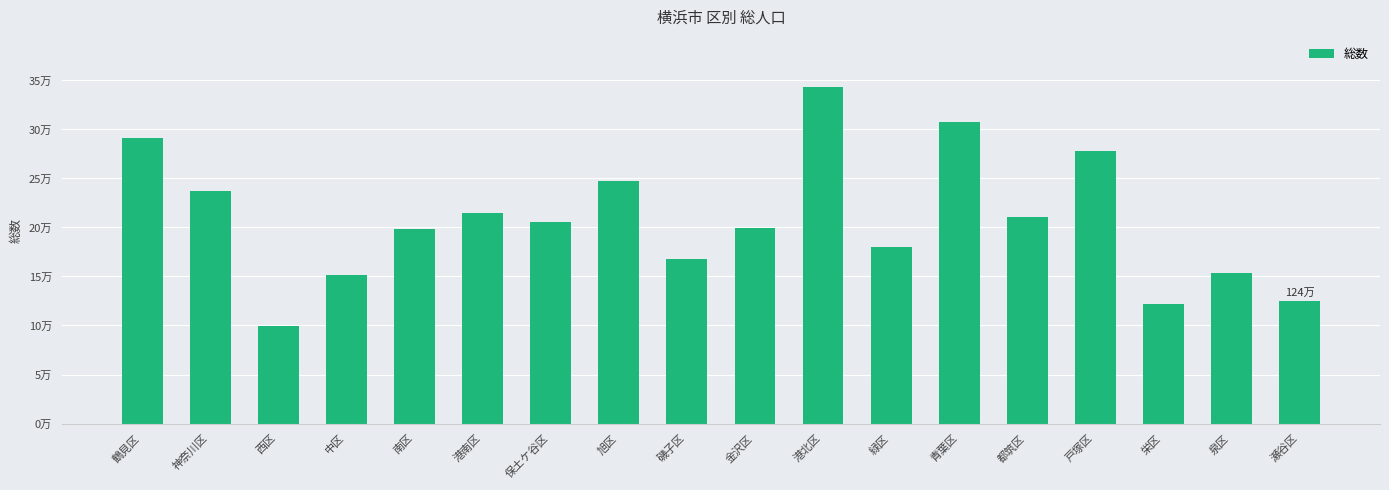

Which category has the lowest value across all series?

西区